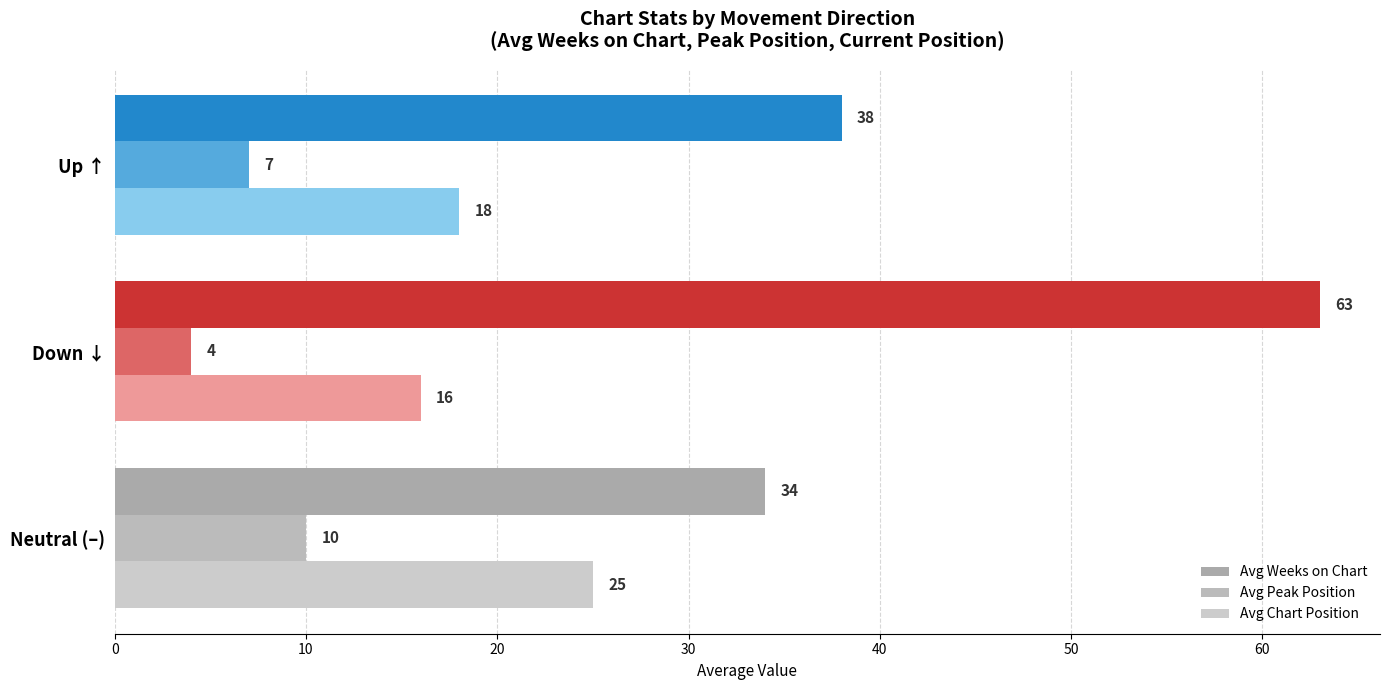

Reading right to left, what are all the values shown in this chart?

Avg Weeks on Chart: 38	63	34
Avg Peak Position: 7	4	10
Avg Chart Position: 18	16	25